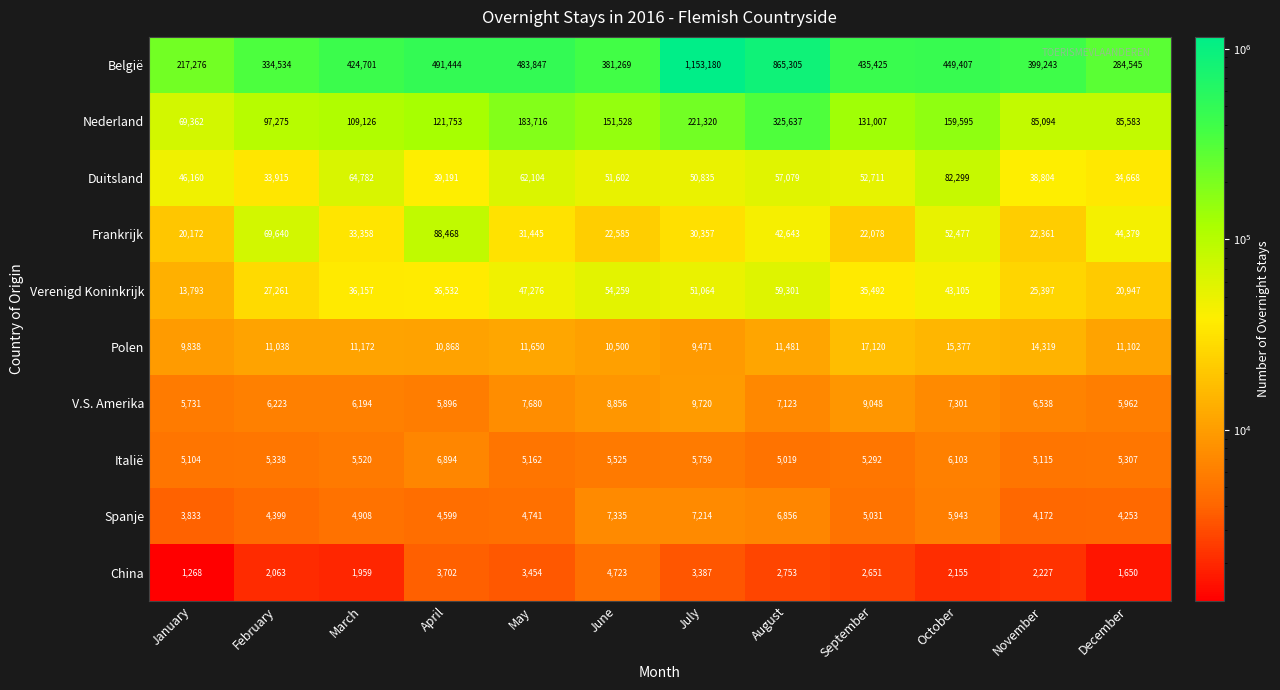

At how many categories does at least one series exceed 310238?

10